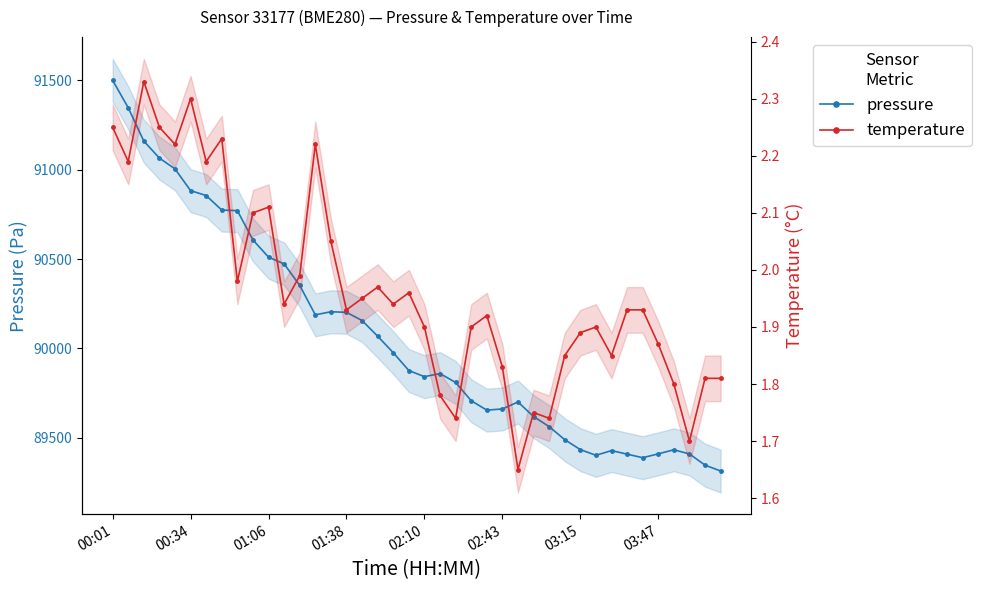

Reading left to right, transcribe all the data shown in this chart.

pressure: 91498.7	91345.2	91158.8	91063.9	91003.4	90882.2	90854.6	90773.4	90770.3	90606.5	90510.4	90472.8	90352.8	90188.0	90205.3	90202.0	90156.3	90068.7	89976.6	89876.9	89842.7	89860.0	89810.2	89708.2	89655.6	89662.2	89701.1	89619.8	89563.5	89490.5	89435.0	89403.2	89429.6	89409.6	89389.8	89411.4	89434.0	89410.8	89348.1	89315.5
temperature: 2.2	2.2	2.3	2.2	2.2	2.3	2.2	2.2	2.0	2.1	2.1	1.9	2.0	2.2	2.0	1.9	1.9	2.0	1.9	2.0	1.9	1.8	1.7	1.9	1.9	1.8	1.6	1.8	1.7	1.9	1.9	1.9	1.9	1.9	1.9	1.9	1.8	1.7	1.8	1.8